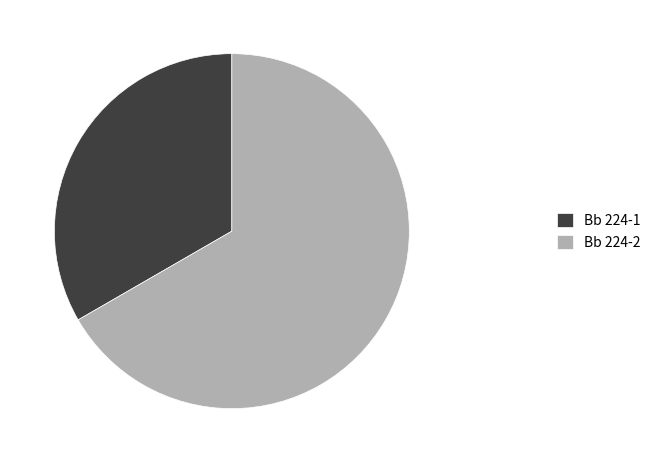

Is it true that Bb 224-1 is 33% of the pie?

True